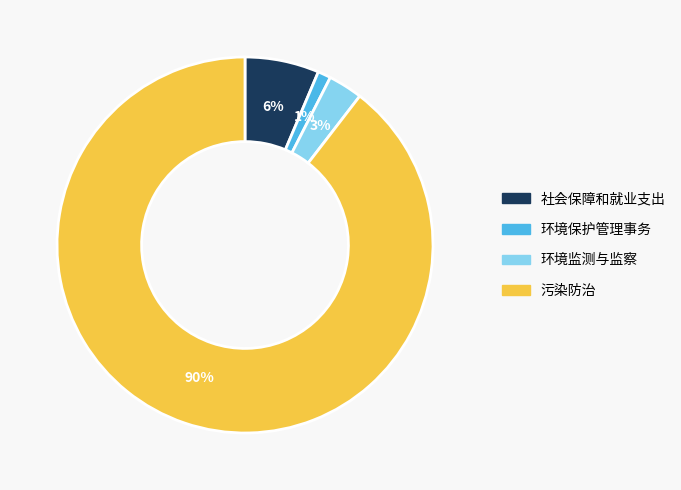

To the nearest percent, what is the difference between the 污染防治 and 环境监测与监察 slice percentages?

87%